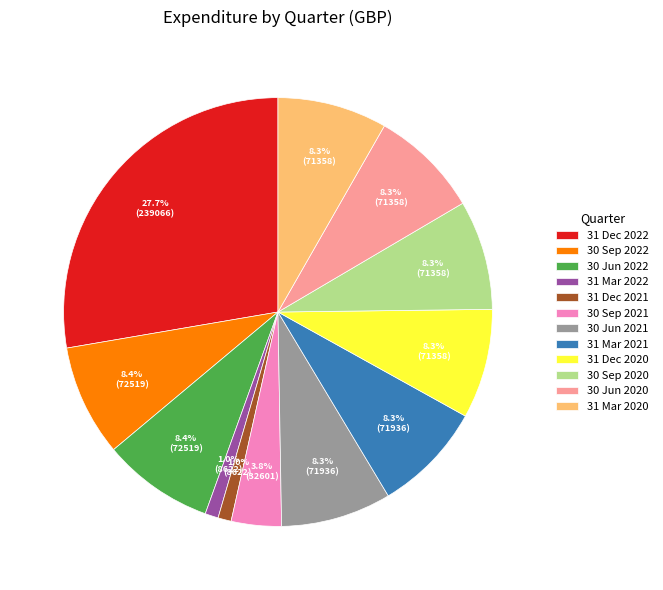

The 31 Dec 2020 slice represents 22% of the pie. True or false?

False